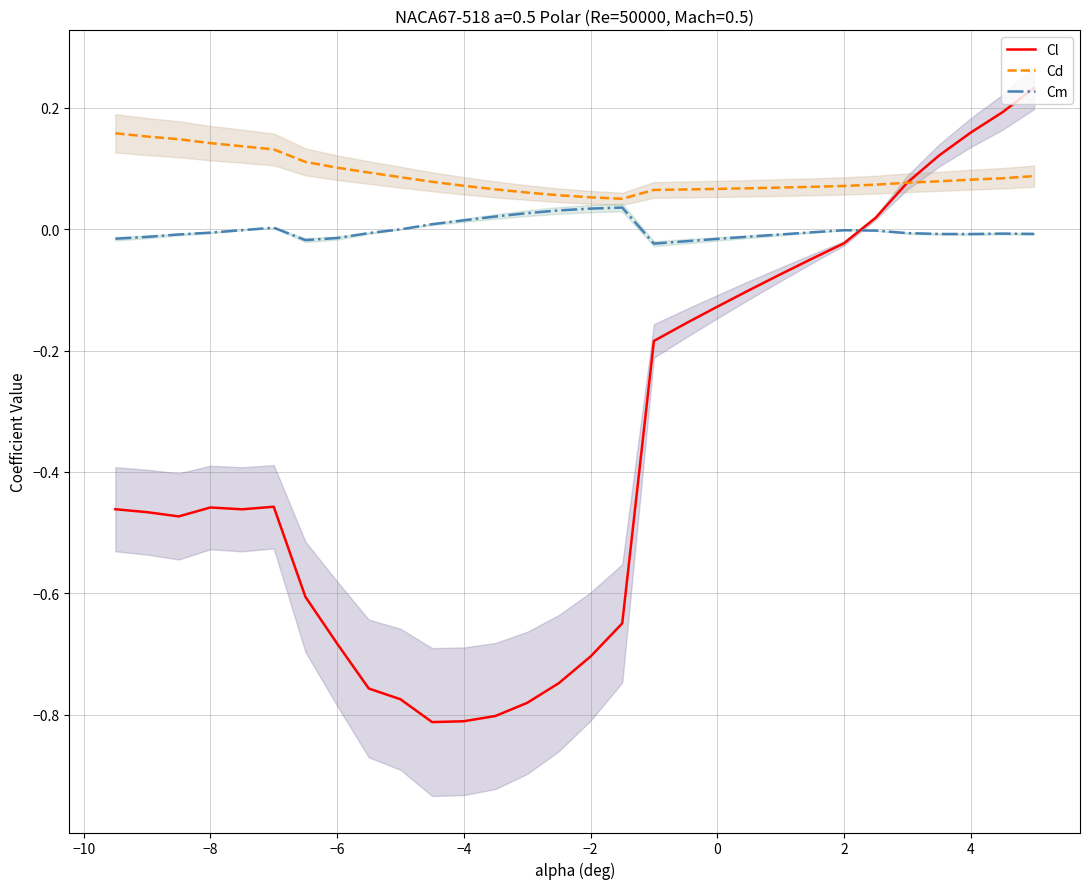

Is it true that Cd equals 0.0 at 4?

False